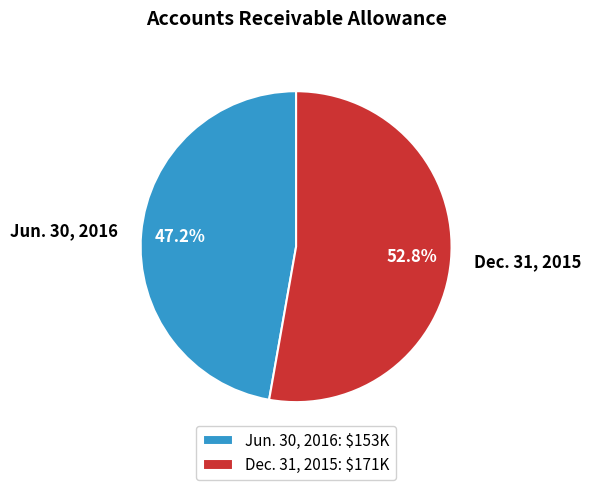

What is the largest slice in the pie chart?

Dec. 31, 2015